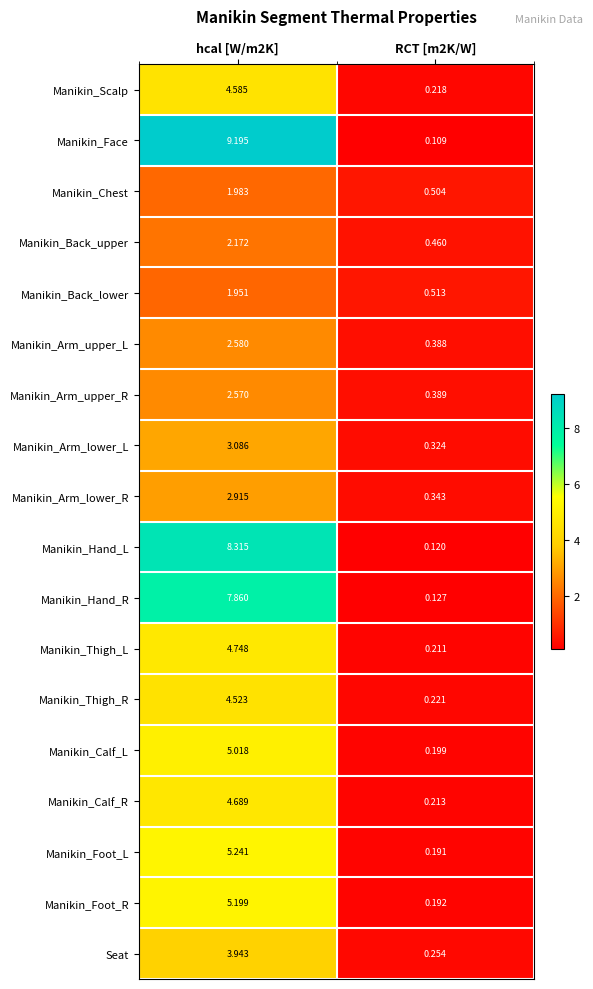

Rank the series by their maximum value, from highest to lowest.

Manikin_Face, Manikin_Hand_L, Manikin_Hand_R, Manikin_Foot_L, Manikin_Foot_R, Manikin_Calf_L, Manikin_Thigh_L, Manikin_Calf_R, Manikin_Scalp, Manikin_Thigh_R, Seat, Manikin_Arm_lower_L, Manikin_Arm_lower_R, Manikin_Arm_upper_L, Manikin_Arm_upper_R, Manikin_Back_upper, Manikin_Chest, Manikin_Back_lower